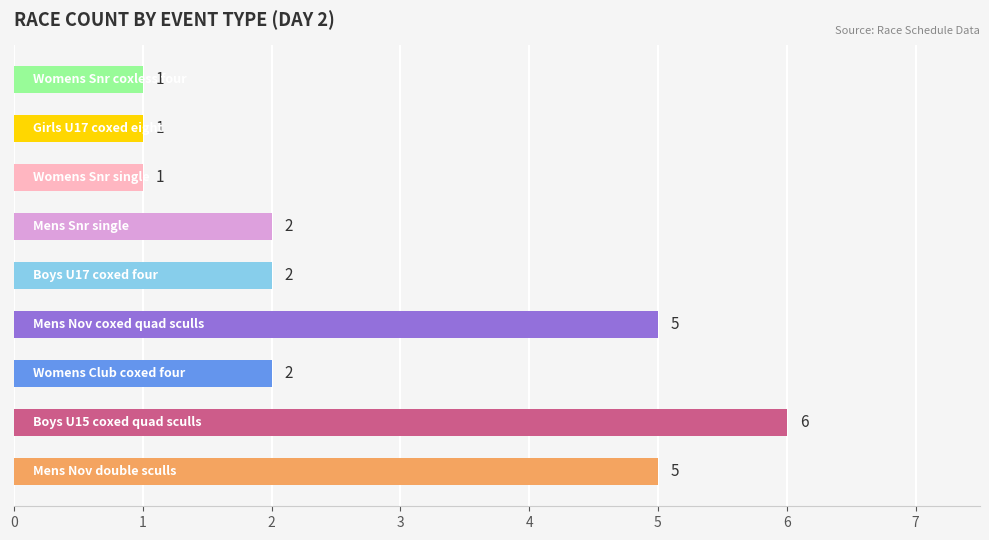

Count the number of categories in the chart.

9